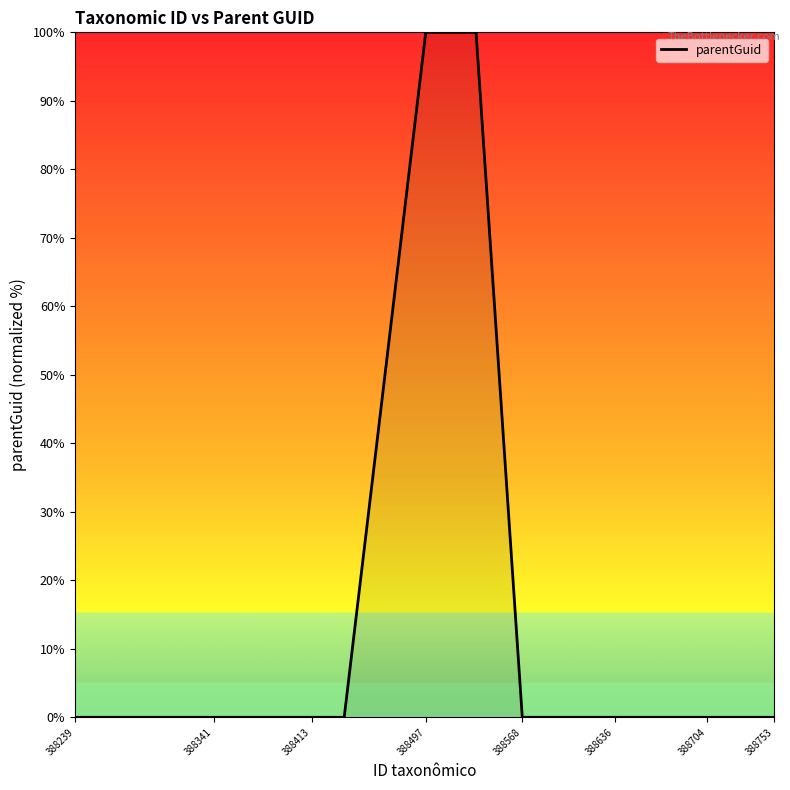

What is the maximum value shown in the chart?

100